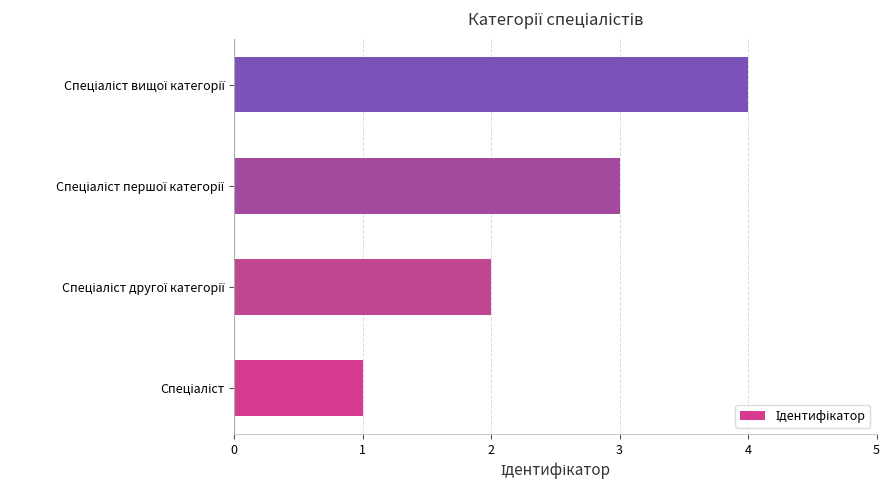

What is the sum of all values?

10